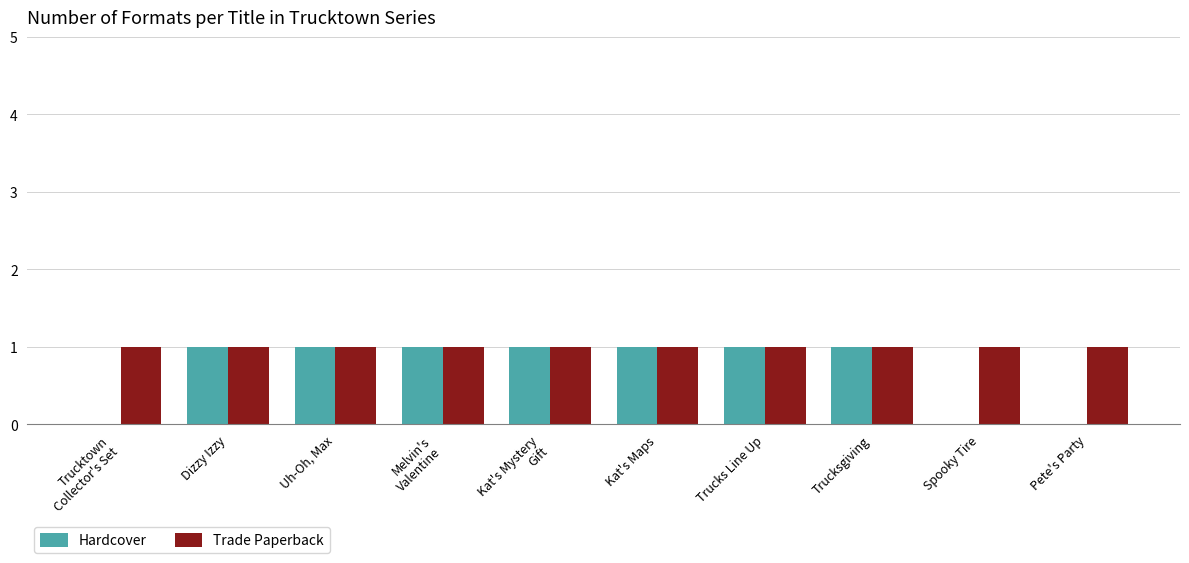

Which series has the largest total across all categories?

Trade Paperback